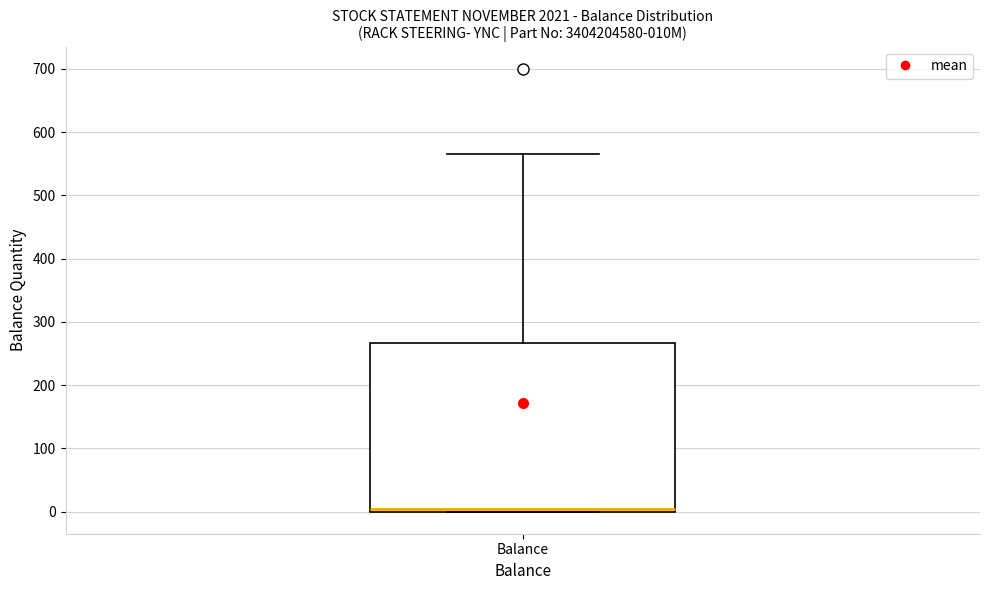

Transcribe this box plot: give where the median line is, the range the box spans, and where the two whiskers end, as read against the y-axis. The values are not printed on the chart, so give them approximately, as read against the axis.

median 0 (just above the box's lower edge), box 0 to 270, whiskers 0 to 570